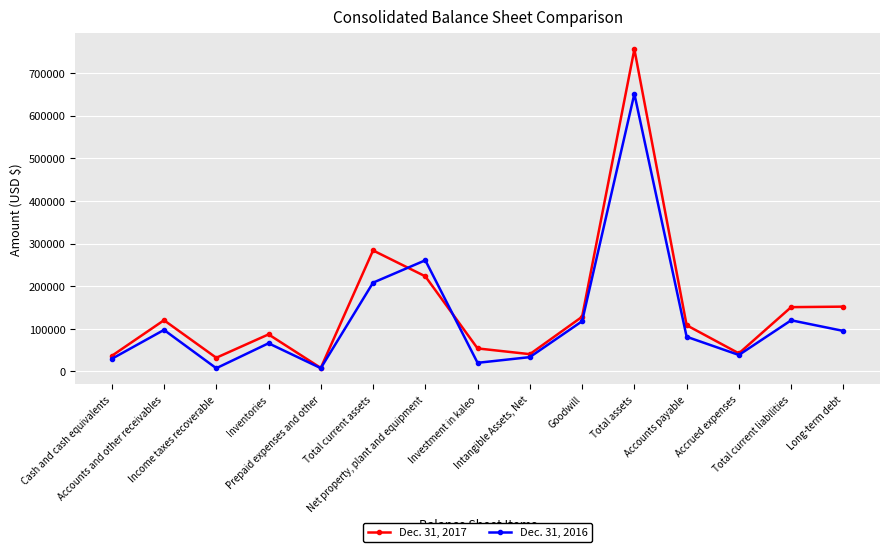

List the series in order of their peak value, lowest first.

Dec. 31, 2016, Dec. 31, 2017